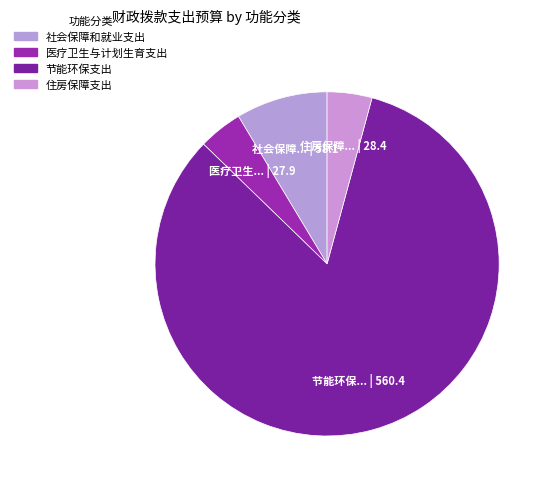

To the nearest percent, what is the difference between the 节能环保支出 and 住房保障支出 slice percentages?

79%